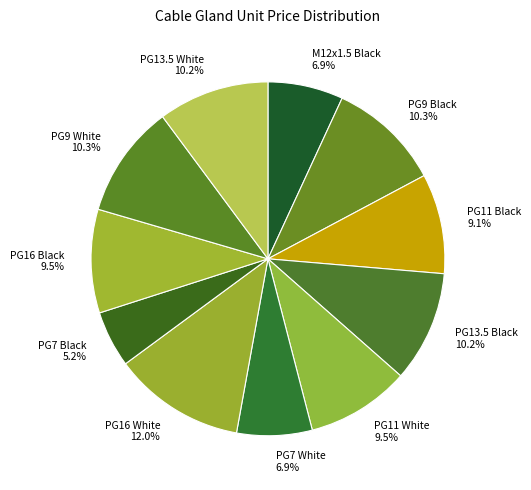

To the nearest percent, what is the difference between the PG16 Black and PG13.5 White slice percentages?

1%